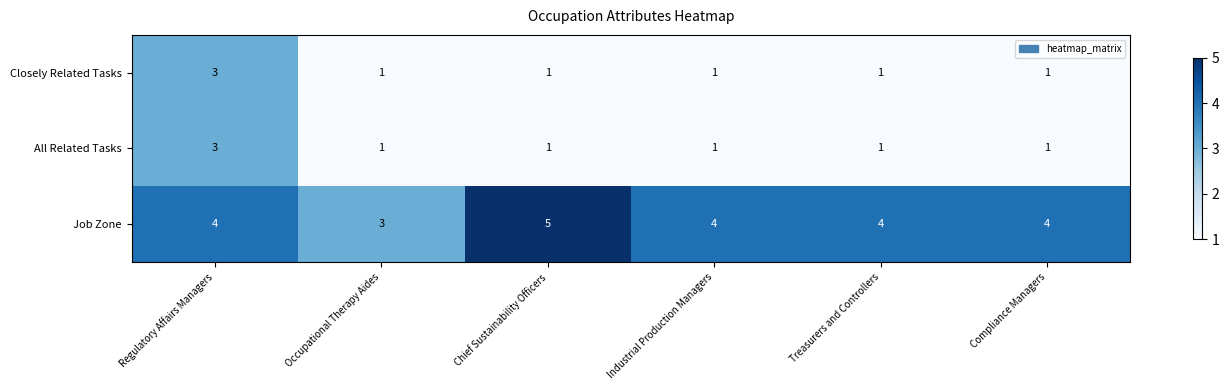

The Closely Related Tasks series shows 1 at Chief Sustainability Officers. True or false?

True